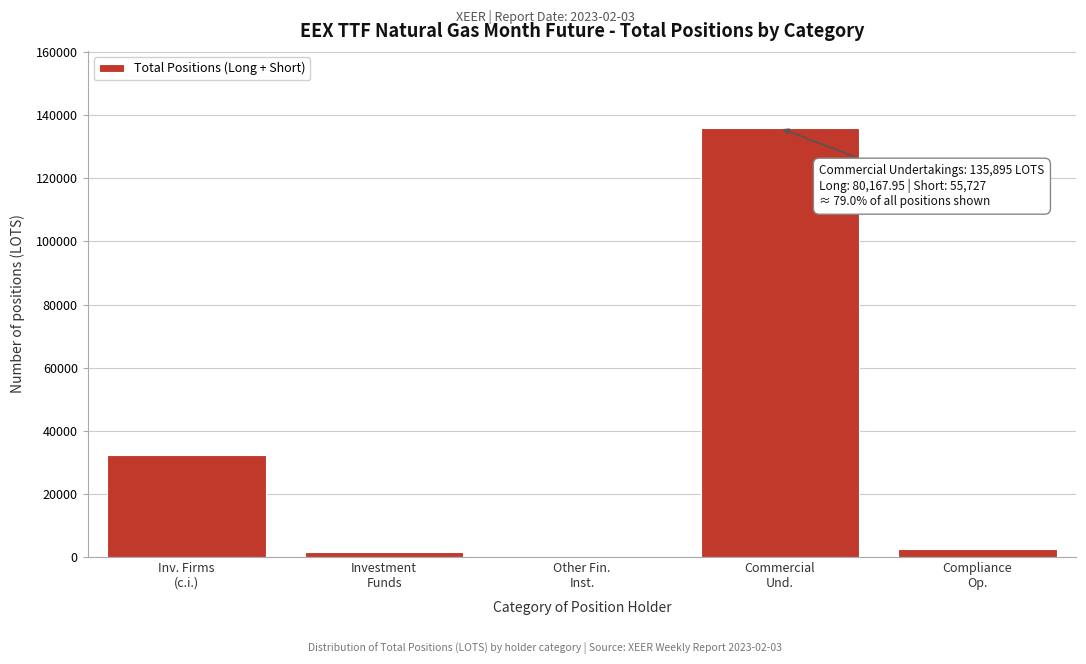

What is the maximum value shown in the chart?

135895.0